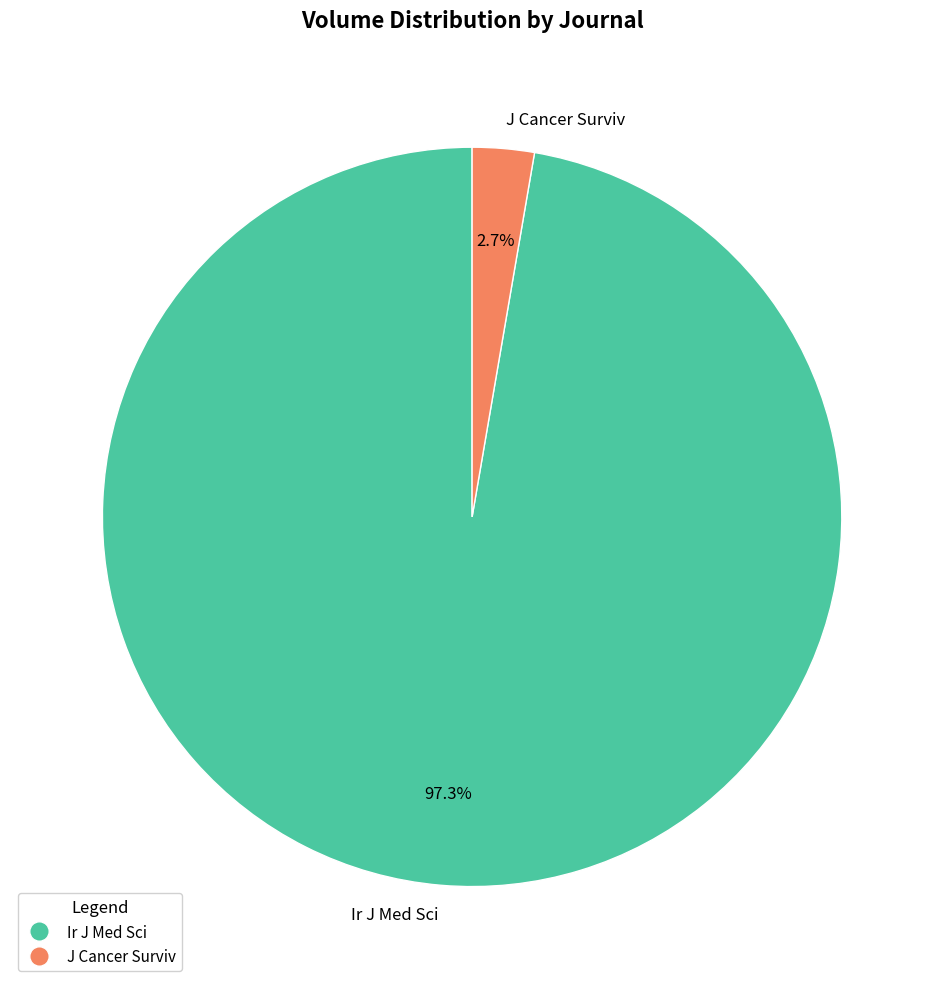

Does Ir J Med Sci represent more than half of the total?

Yes